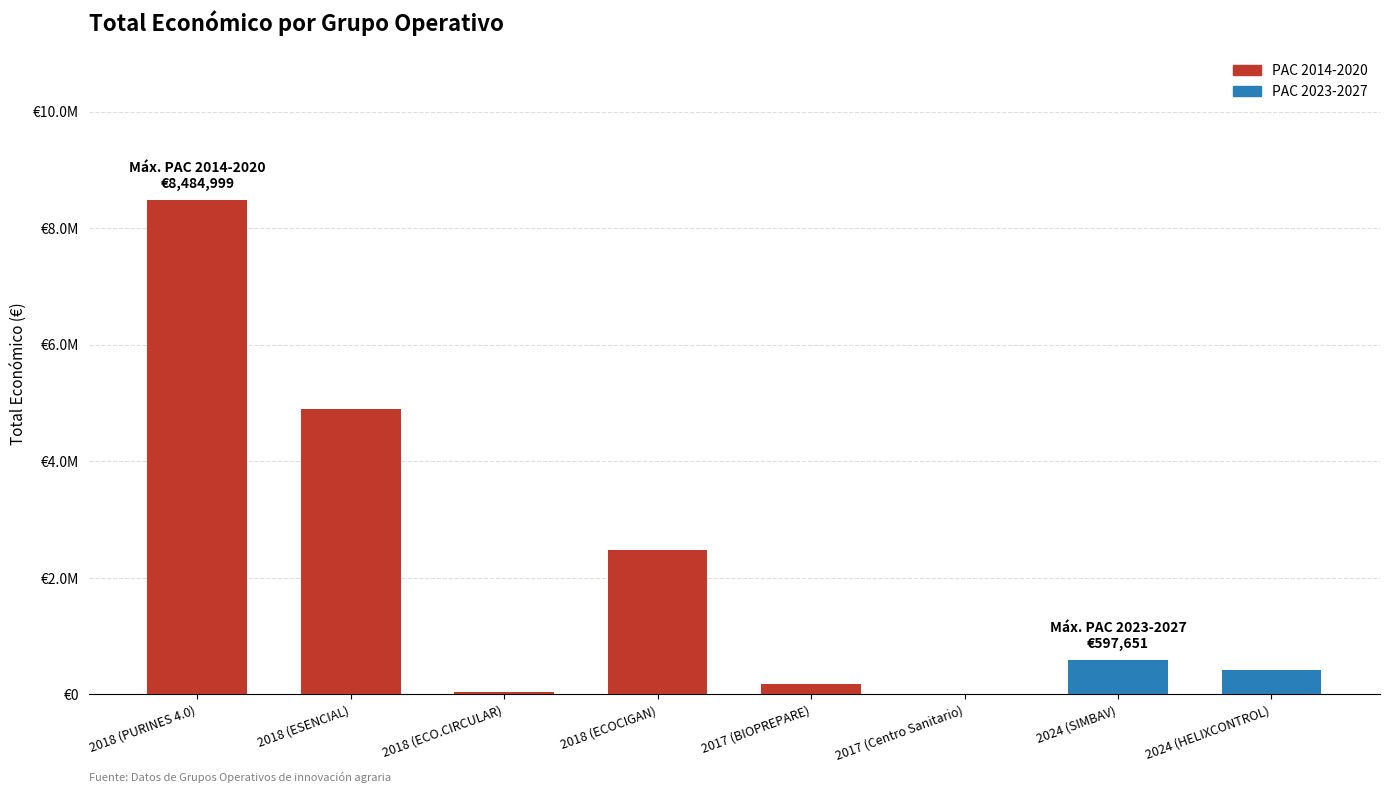

The chart shows a value of 171924 at 2017 (BIOPREPARE). True or false?

True